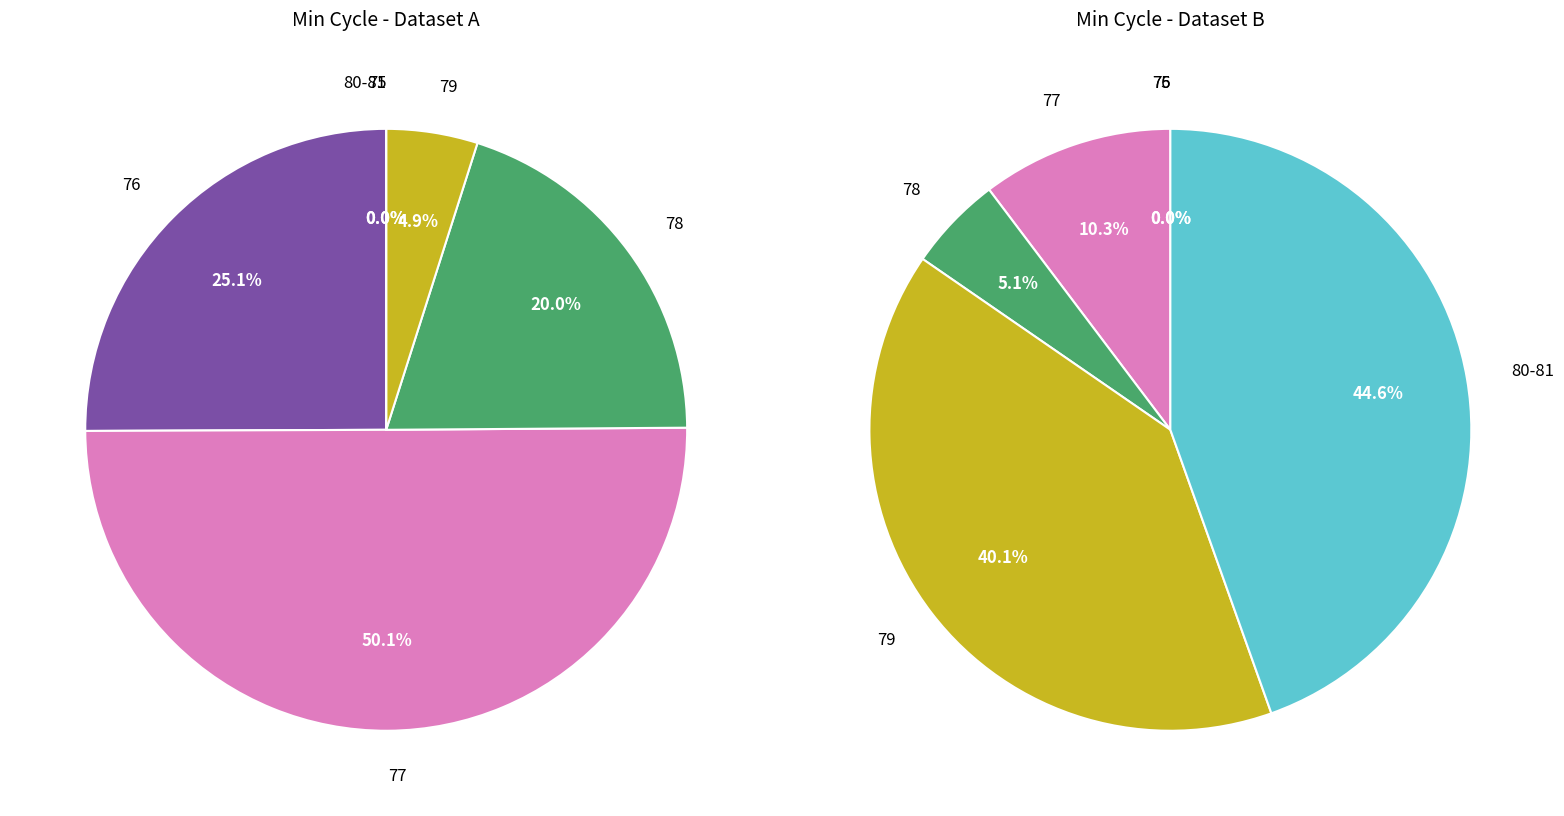

Is there a majority slice in this chart?

No